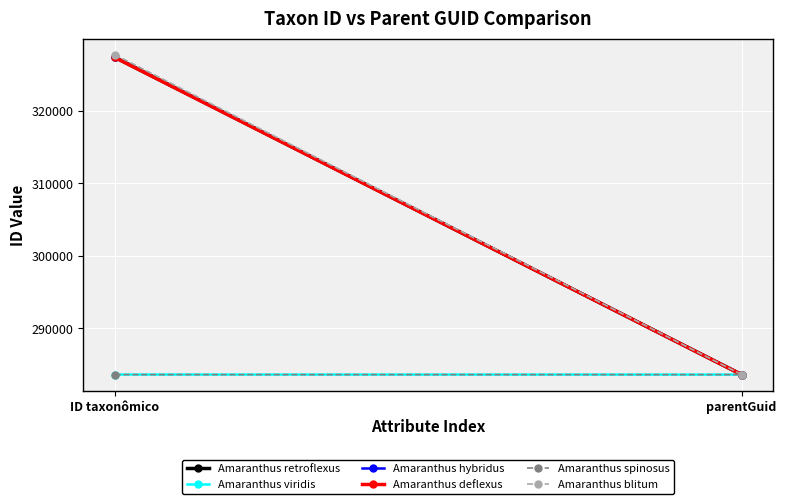

What is the difference between the highest and lowest values at ID taxonômico?

44127